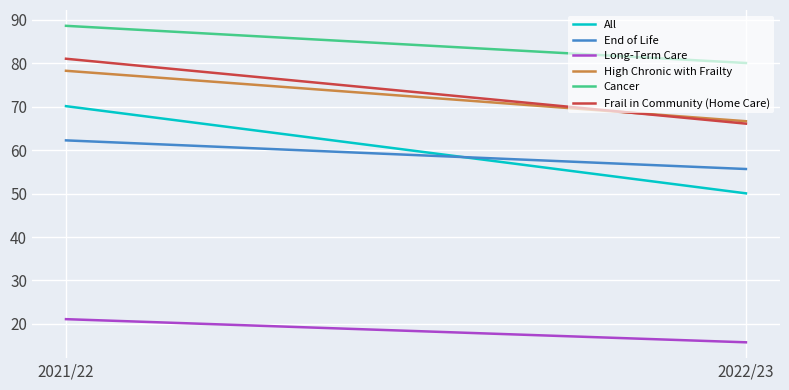

Reading left to right, transcribe all the data shown in this chart.

All: 2021/22=70.1	2022/23=50.1
End of Life: 2021/22=62.3	2022/23=55.7
Long-Term Care: 2021/22=21.1	2022/23=15.8
High Chronic with Frailty: 2021/22=78.3	2022/23=66.7
Cancer: 2021/22=88.6	2022/23=80.1
Frail in Community (Home Care): 2021/22=81.1	2022/23=66.1